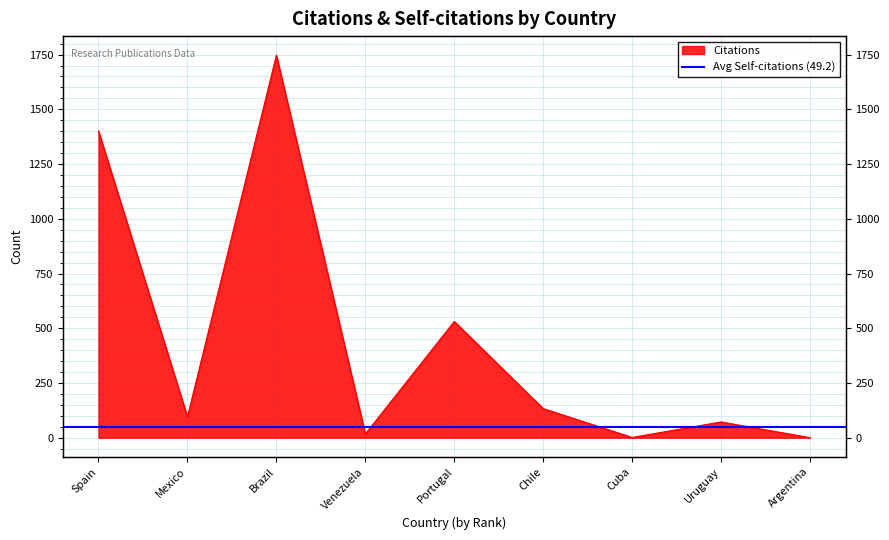

What is the change in value from Uruguay to Argentina?

-72